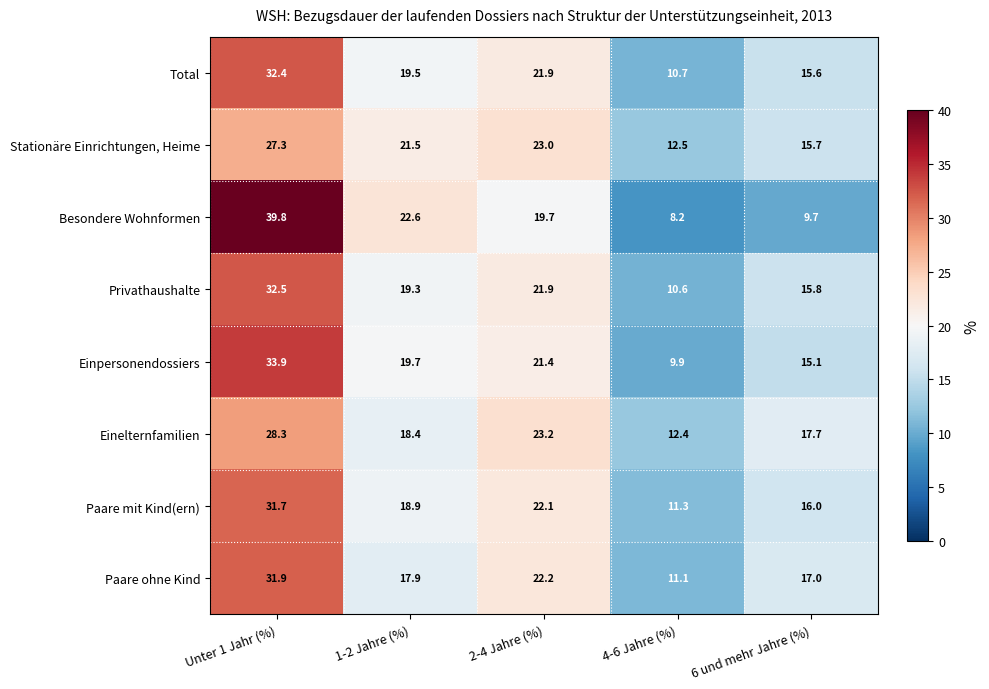

At 6 und mehr Jahre (%), list the series in order from largest to smallest.

Einelternfamilien, Paare ohne Kind, Paare mit Kind(ern), Privathaushalte, Stationäre Einrichtungen, Heime, Total, Einpersonendossiers, Besondere Wohnformen